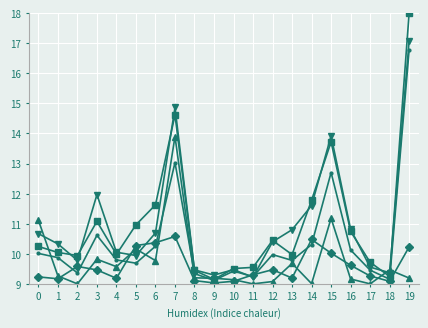

At which category does the chart reach its peak across all series?

19